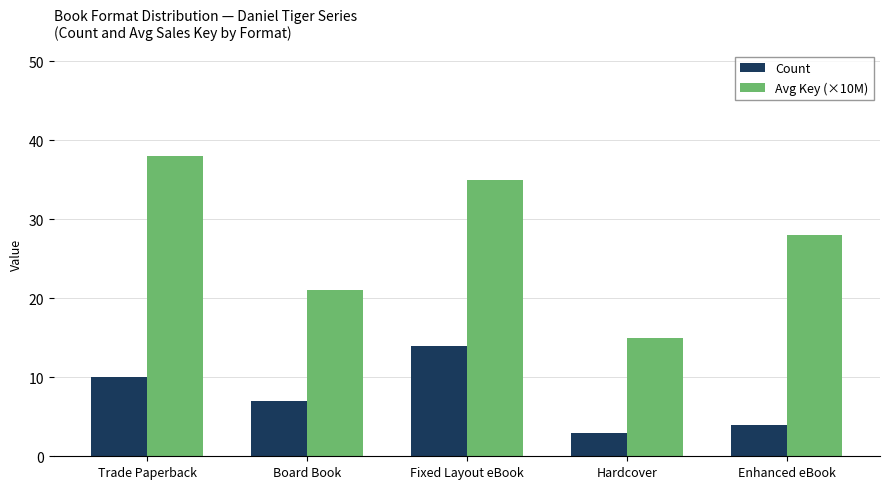

Which series has the widest spread of values?

Avg Key (×10M)